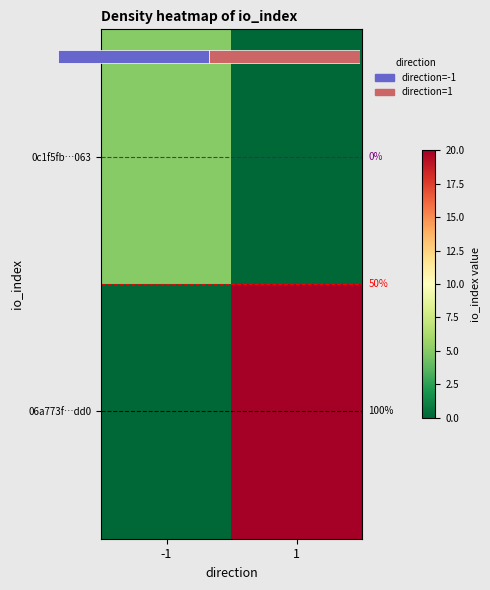

The value of 0c1f5fb…063 at -1 is 7. True or false?

False